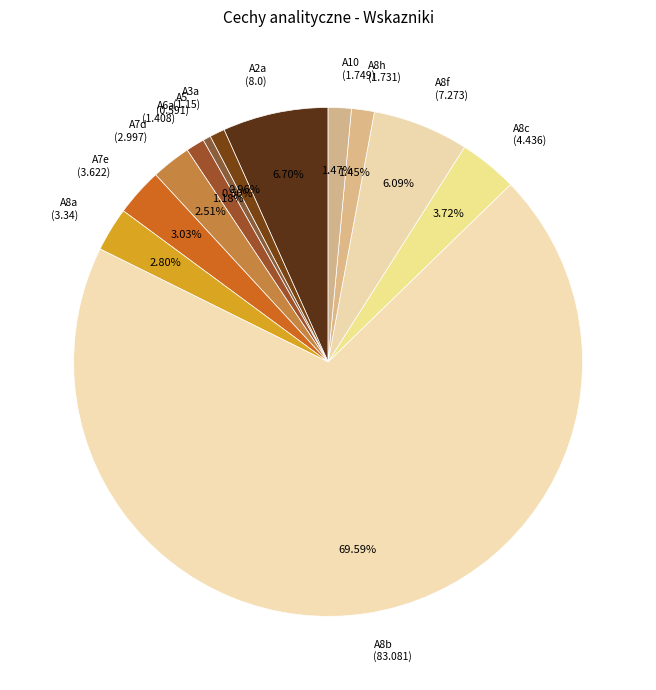

To the nearest percent, what is the difference between the largest and smallest slice percentages?

69%